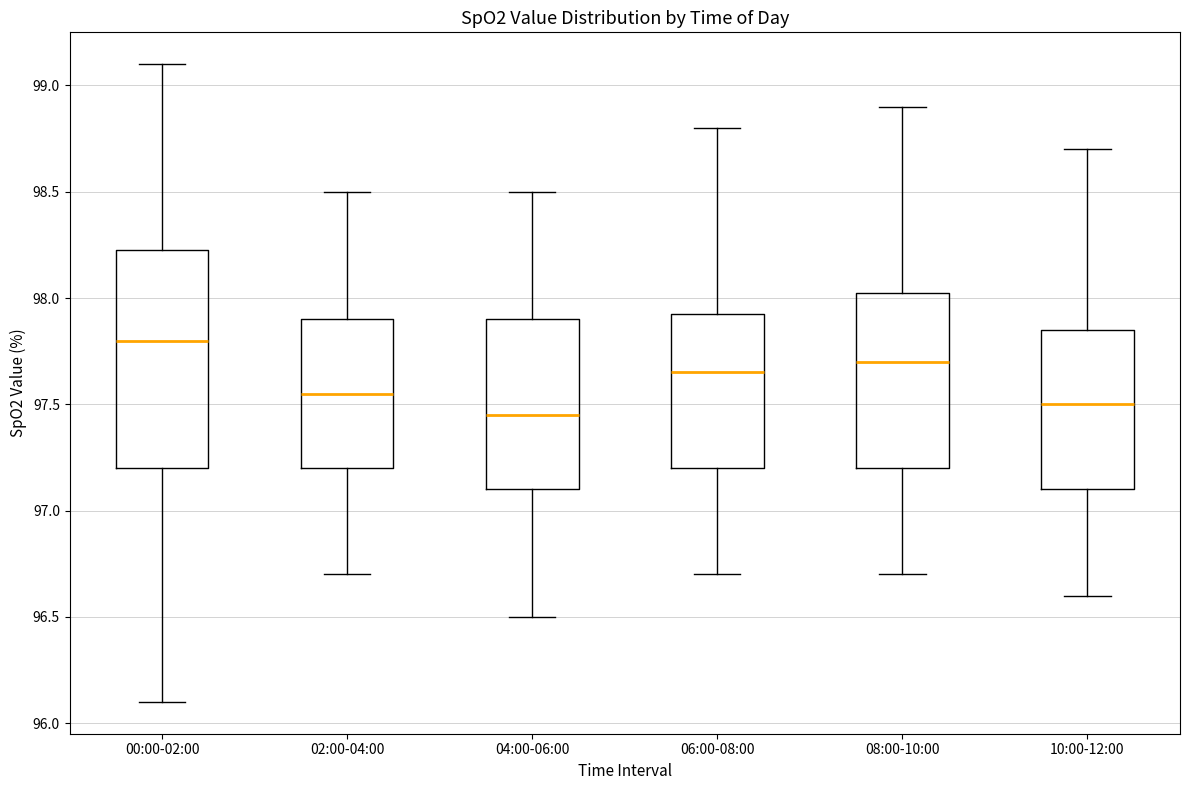

Where is the lower edge of the box for 08:00-10:00 on the y-axis? The values are not printed on the chart, so give them approximately, as read against the axis.

97.20